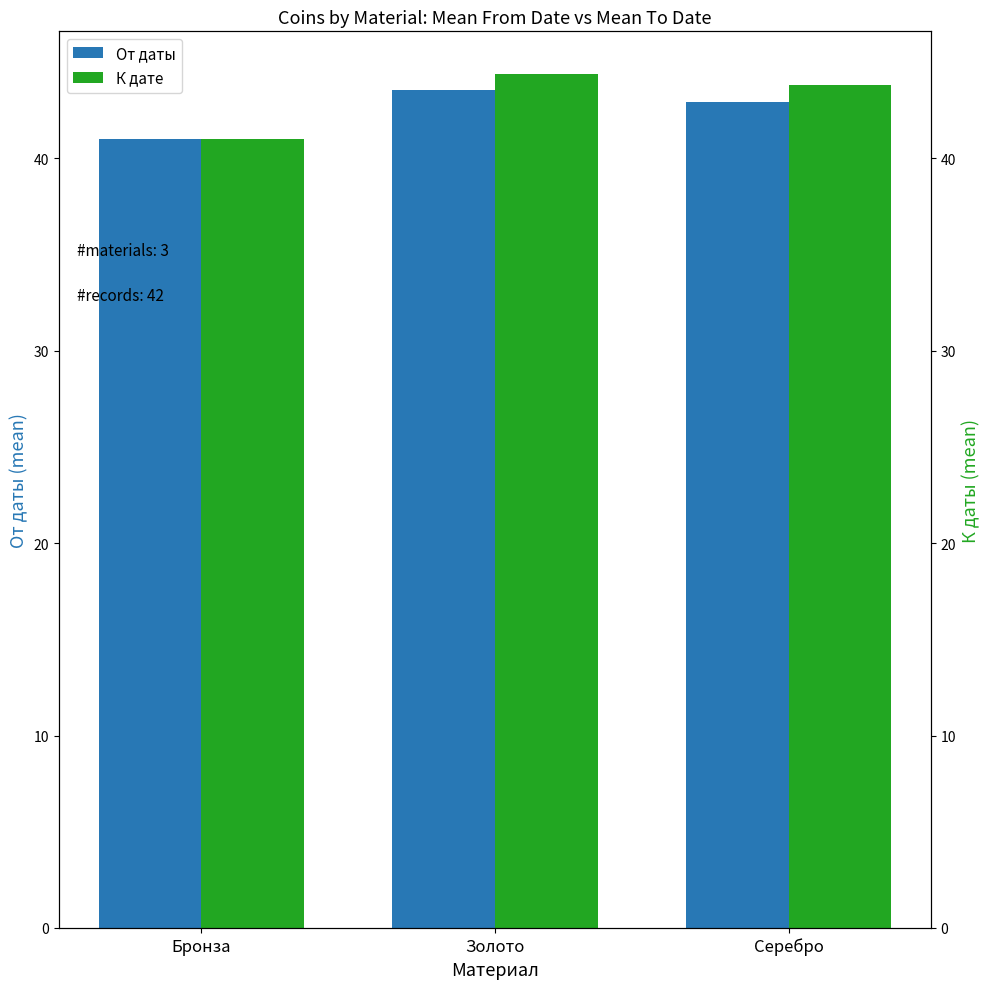

Are the bars grouped side by side (vs. stacked)?

Yes